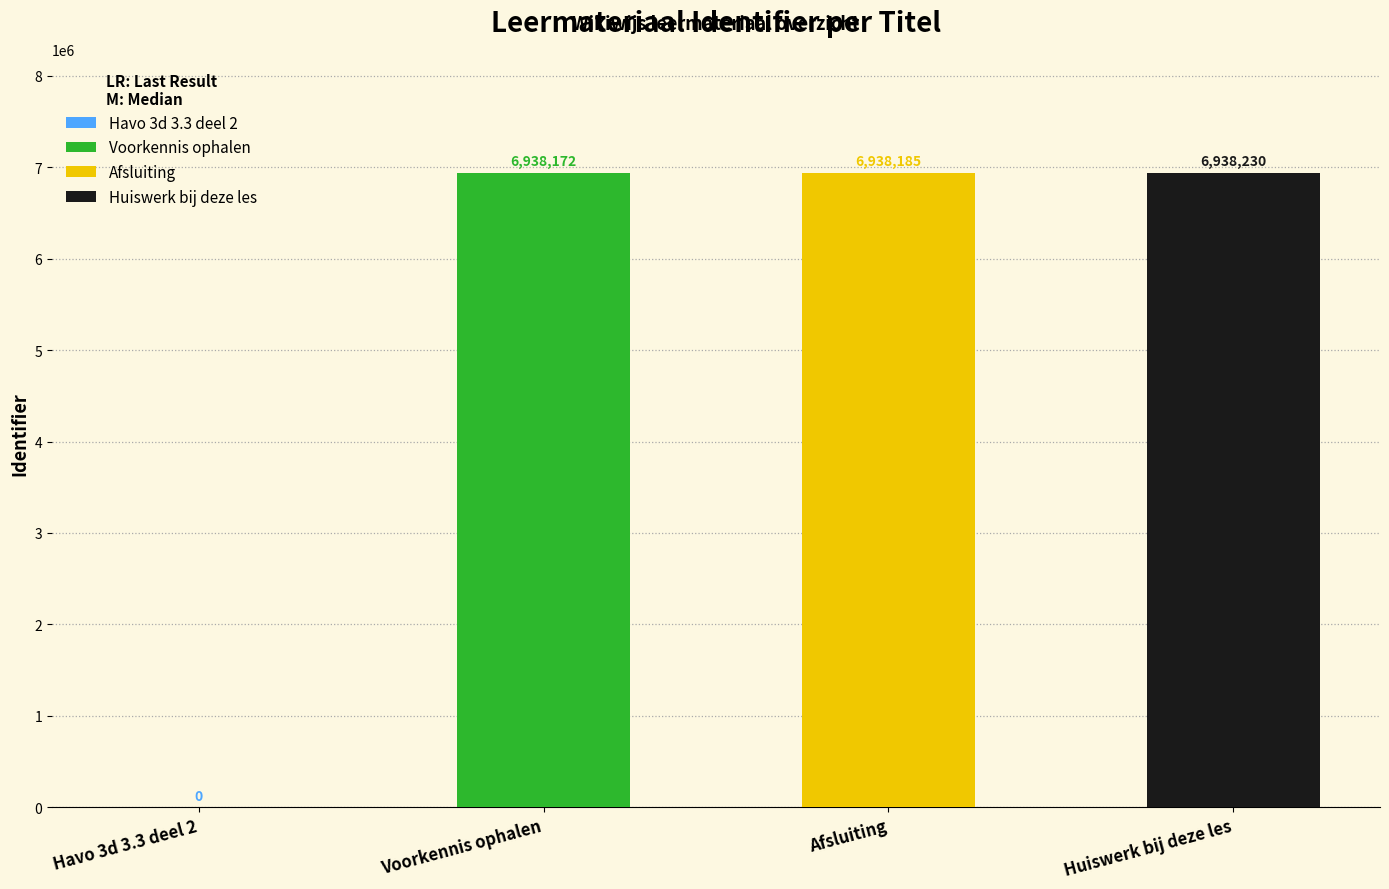

At which category does the chart reach its minimum across all series?

Havo 3d 3.3 deel 2